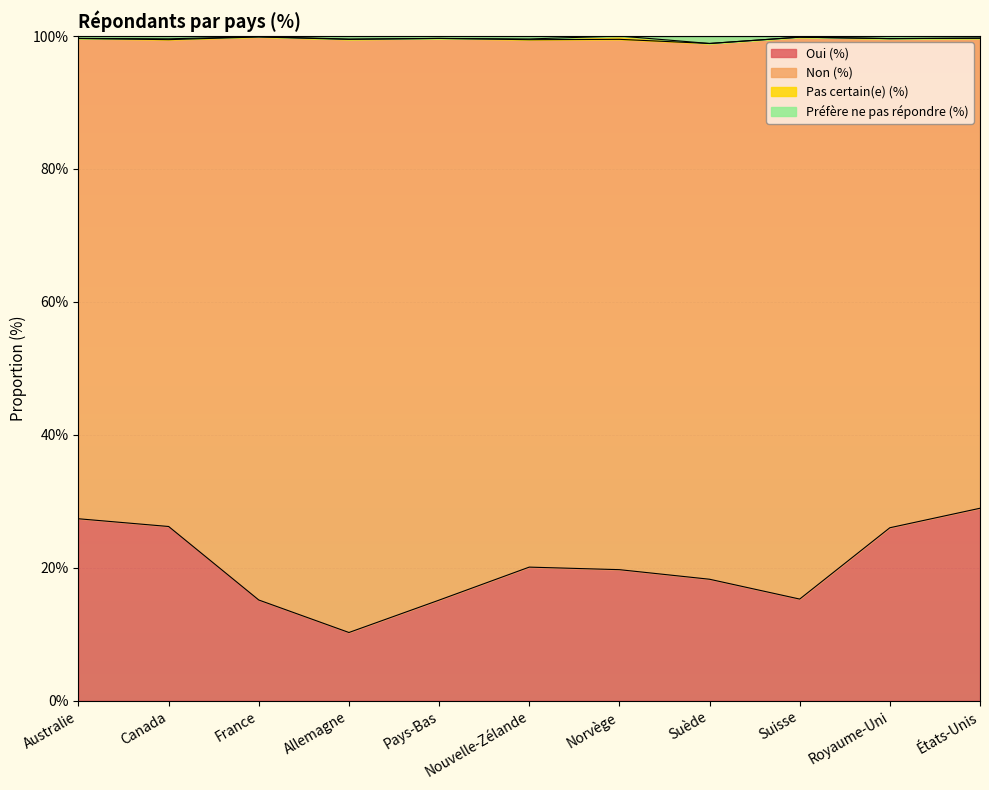

How many interior local valleys does the Oui (%) series have?

2